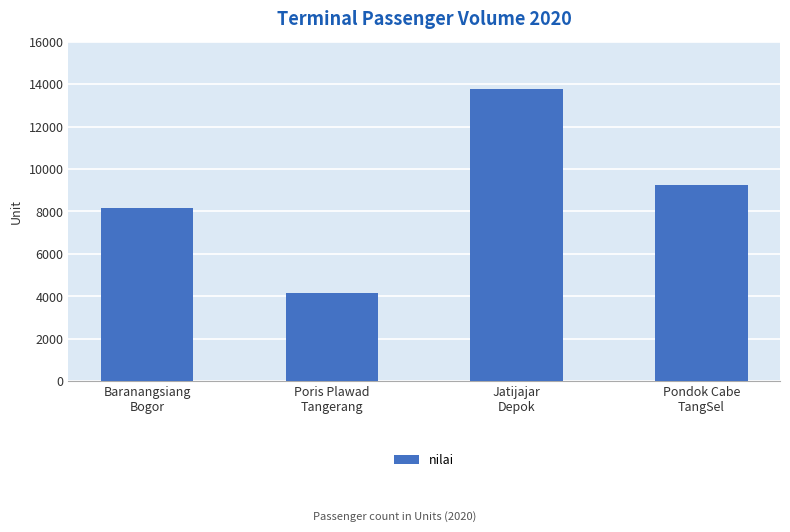

What is the label of the 2nd bar from the left?

Poris Plawad
Tangerang